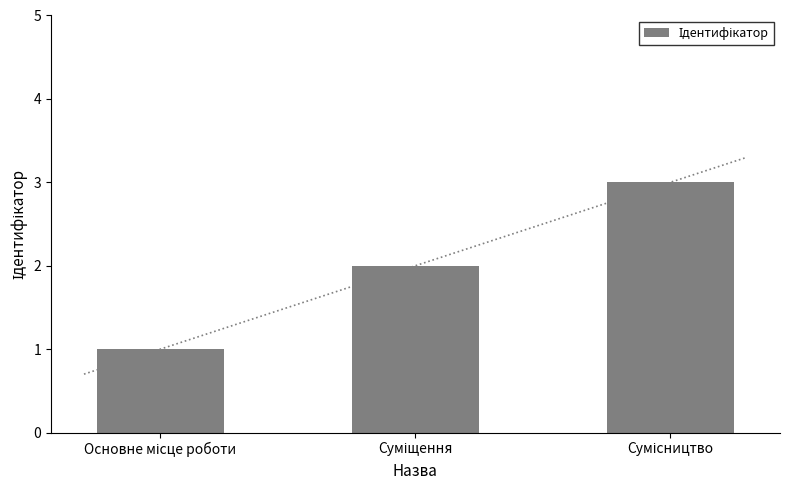

How many values are between 1 and 3?

3